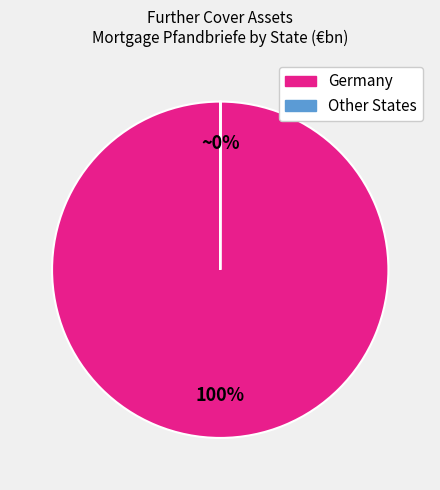

Is Germany the majority of the pie?

Yes